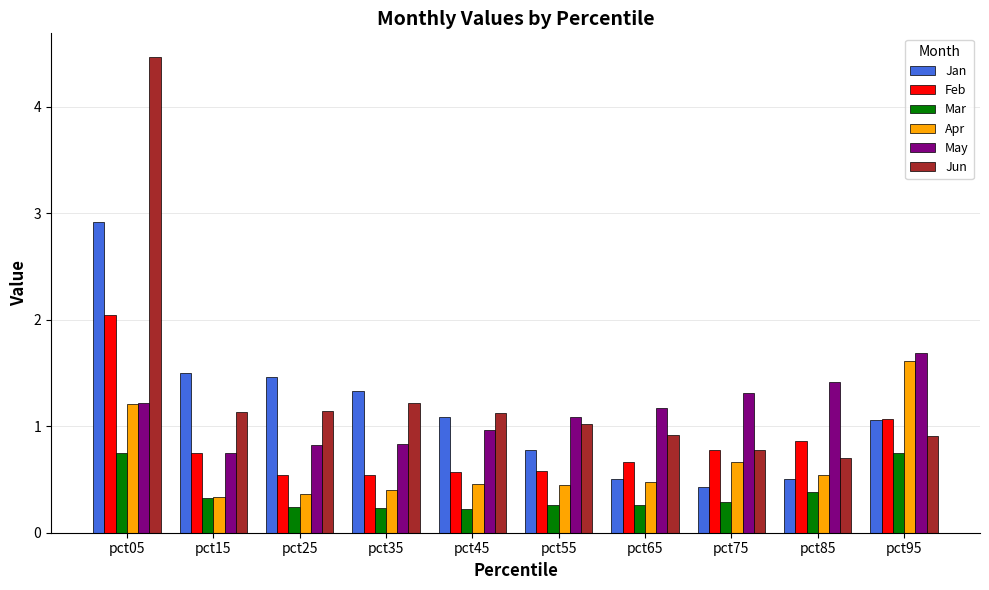

What value does the May series have at pct95?

1.7